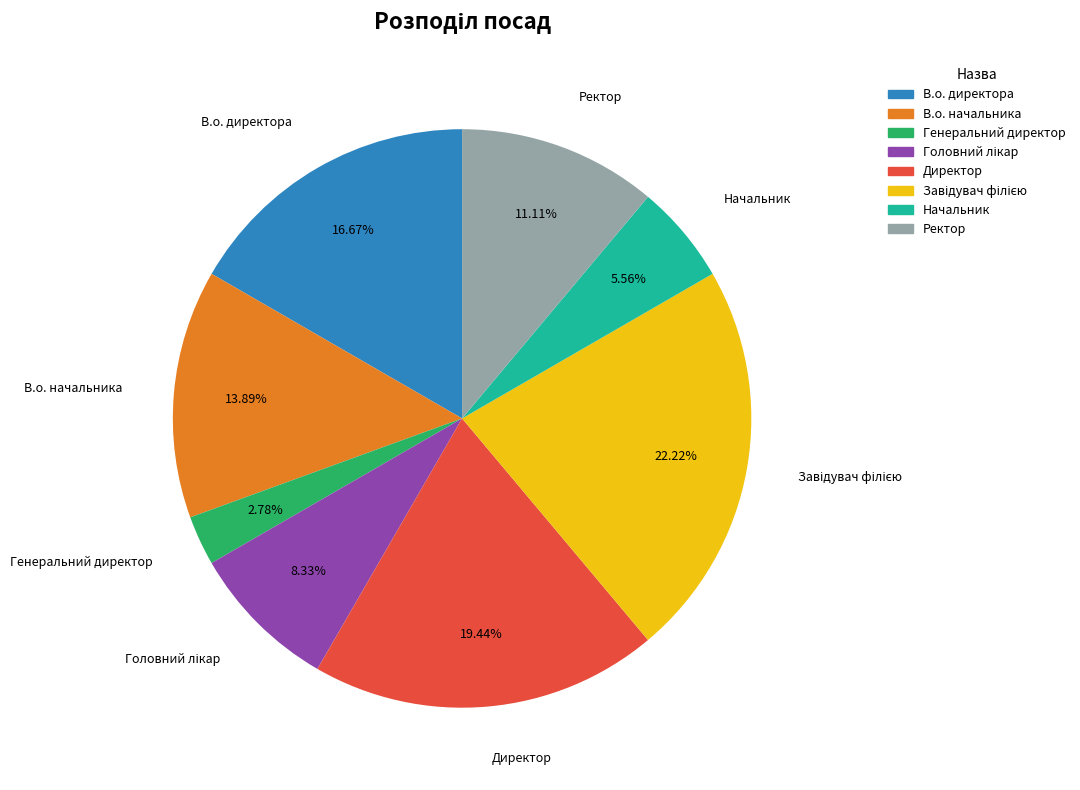

Which slice is the smallest?

Генеральний директор